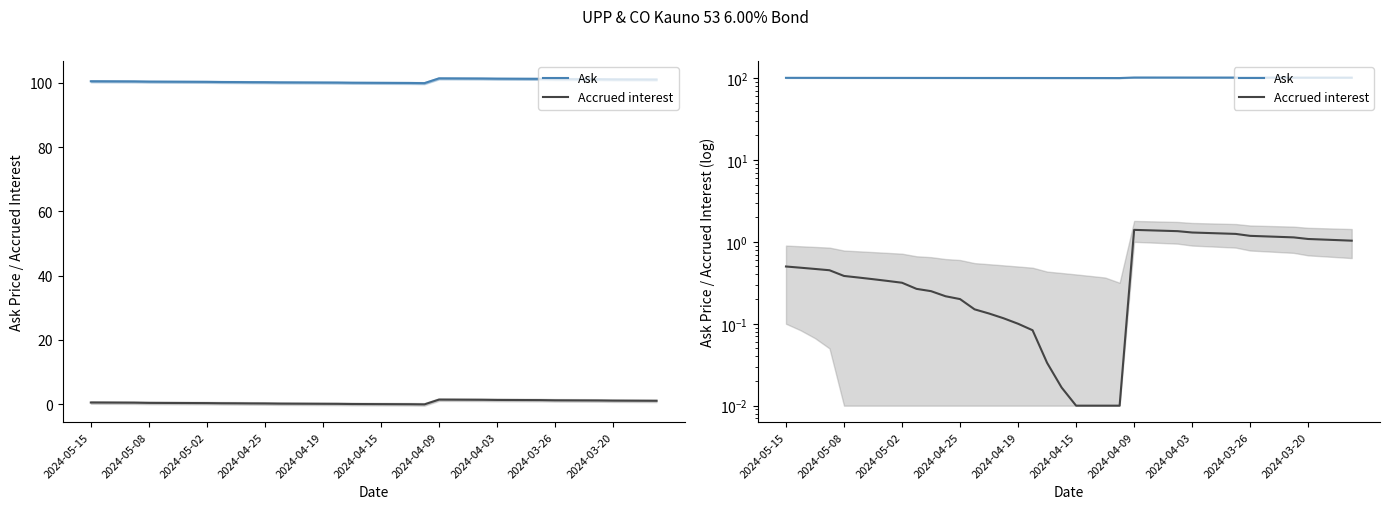

Which series has the largest range (max minus min)?

Ask